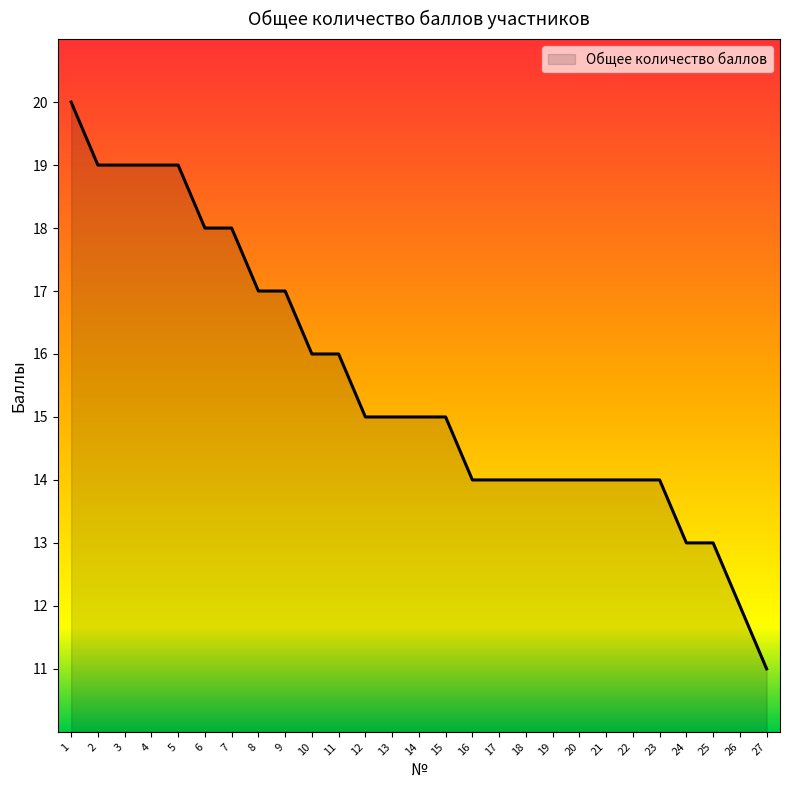

What is the difference between the maximum and minimum values?

9